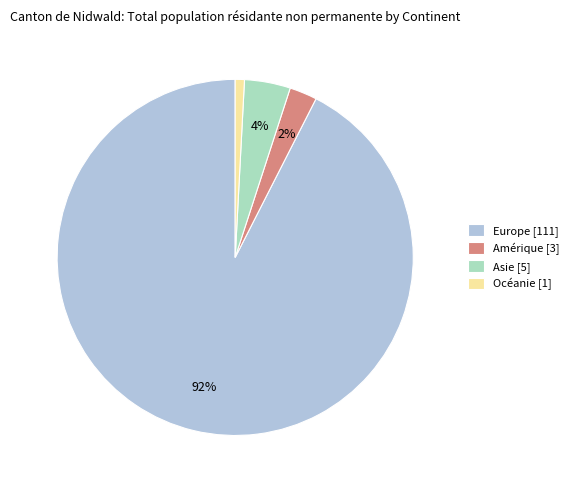

Combined, do Asie [5] and Océanie [1] account for over 50%?

No